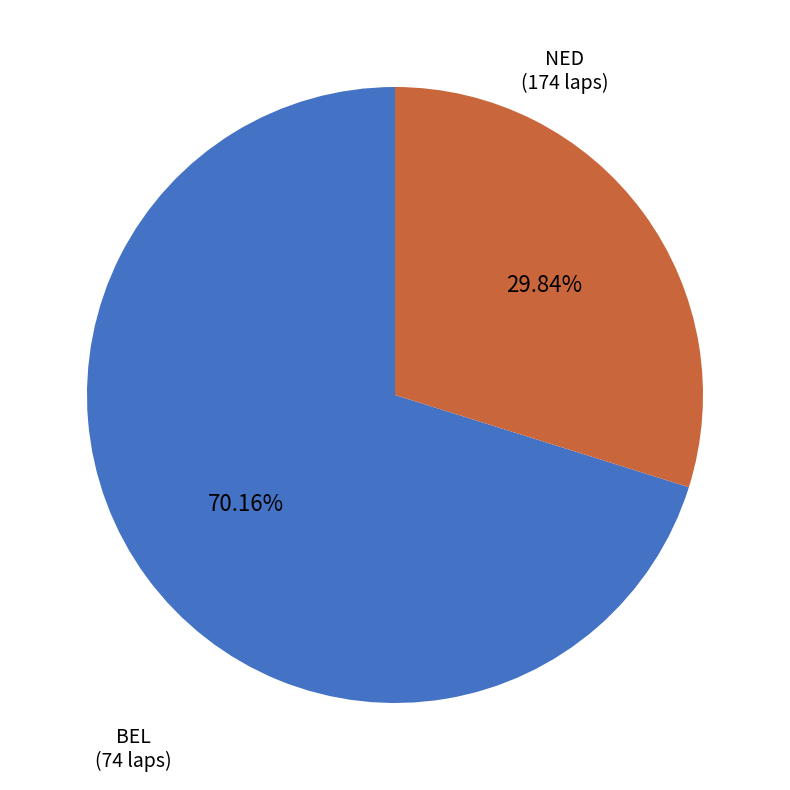

Is there any slice that represents more than half of the pie?

Yes